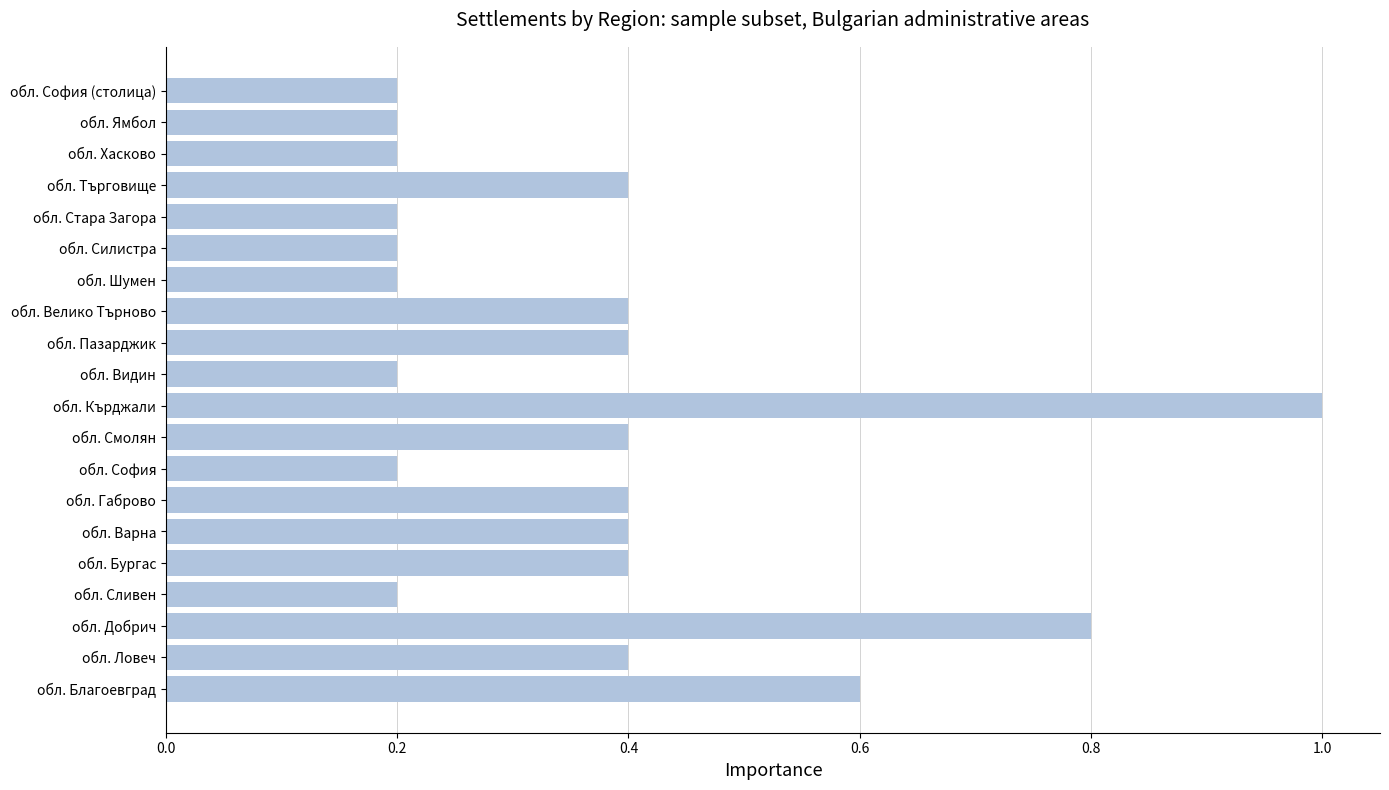

Which has a higher value, обл. Варна or обл. Силистра?

обл. Варна